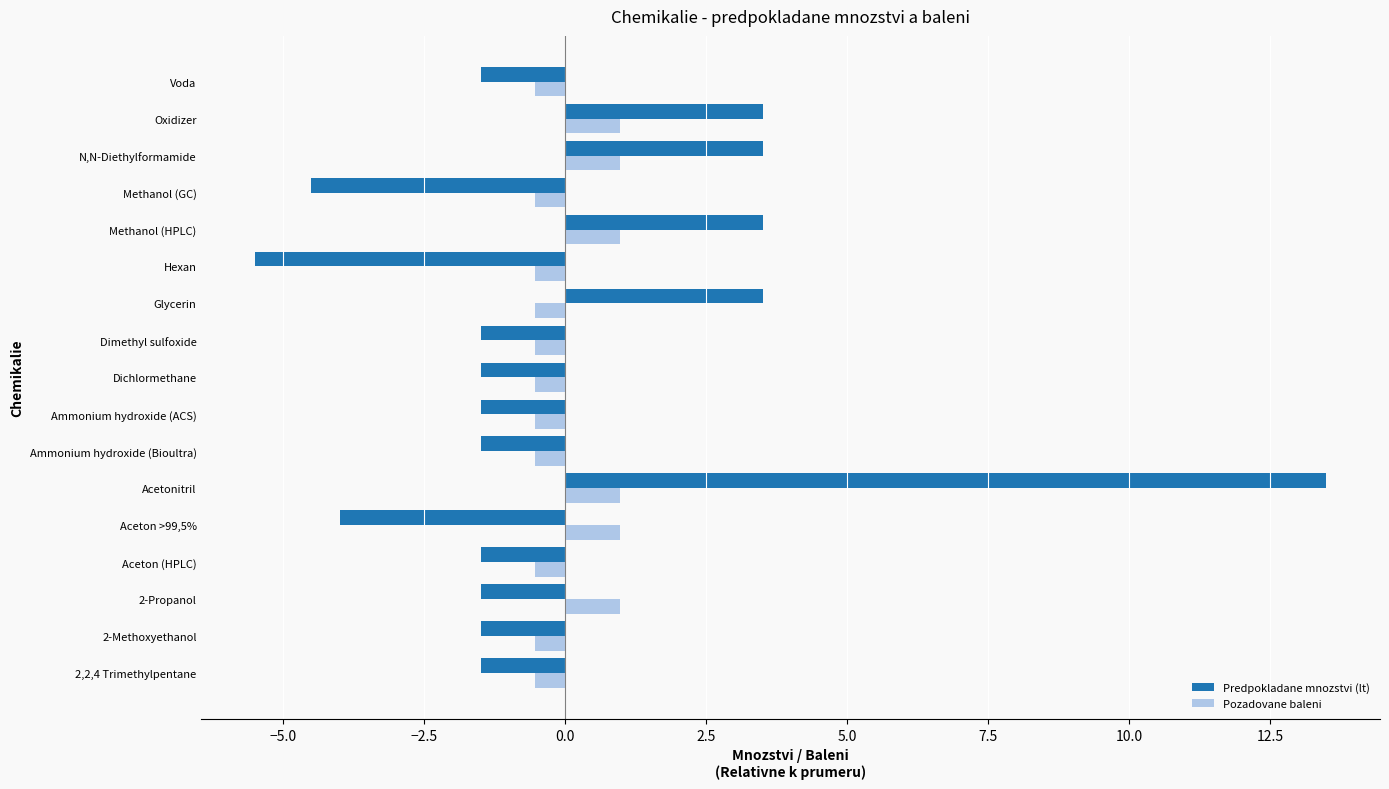

True or false: Predpokladane mnozstvi (lt) has a value of -2.3 at 2-Propanol.

False